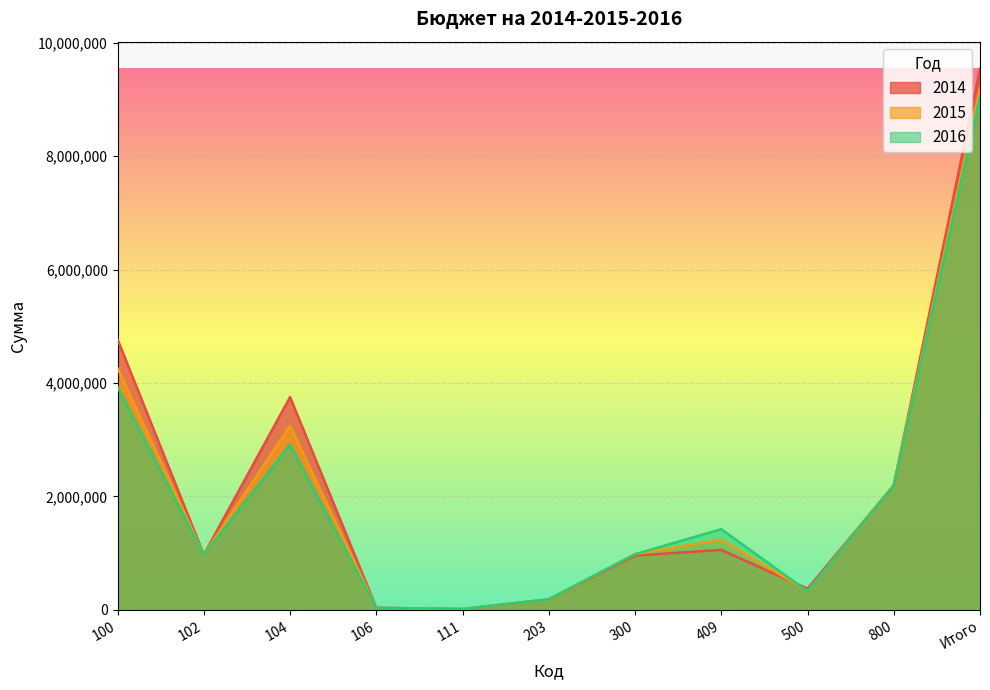

True or false: 2015 has a value of 107363 at 203.

False